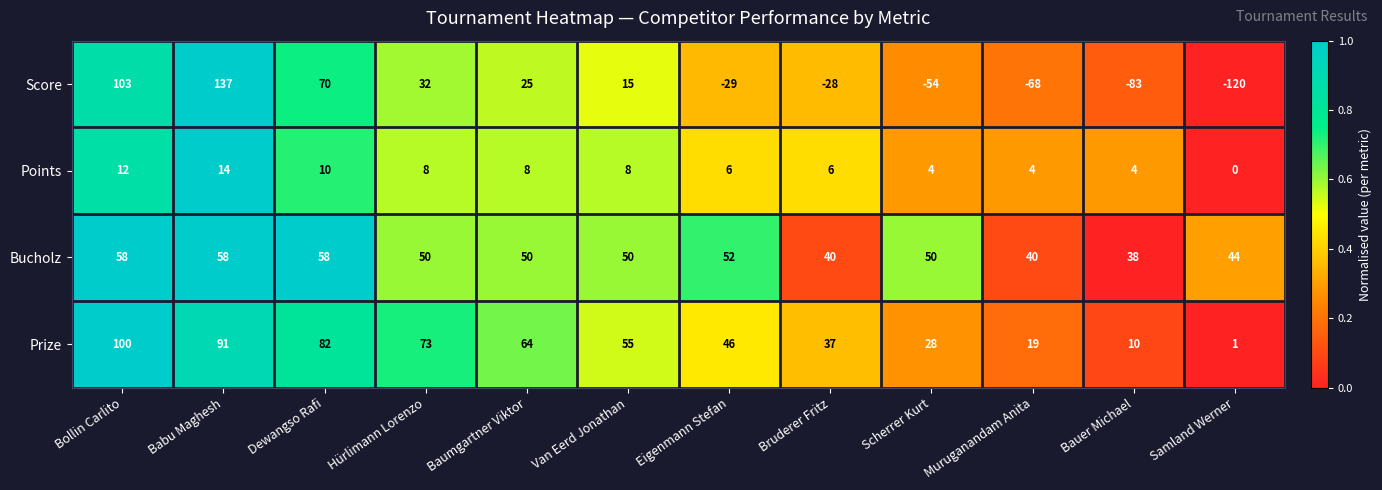

How many categories are shown in the chart?

12